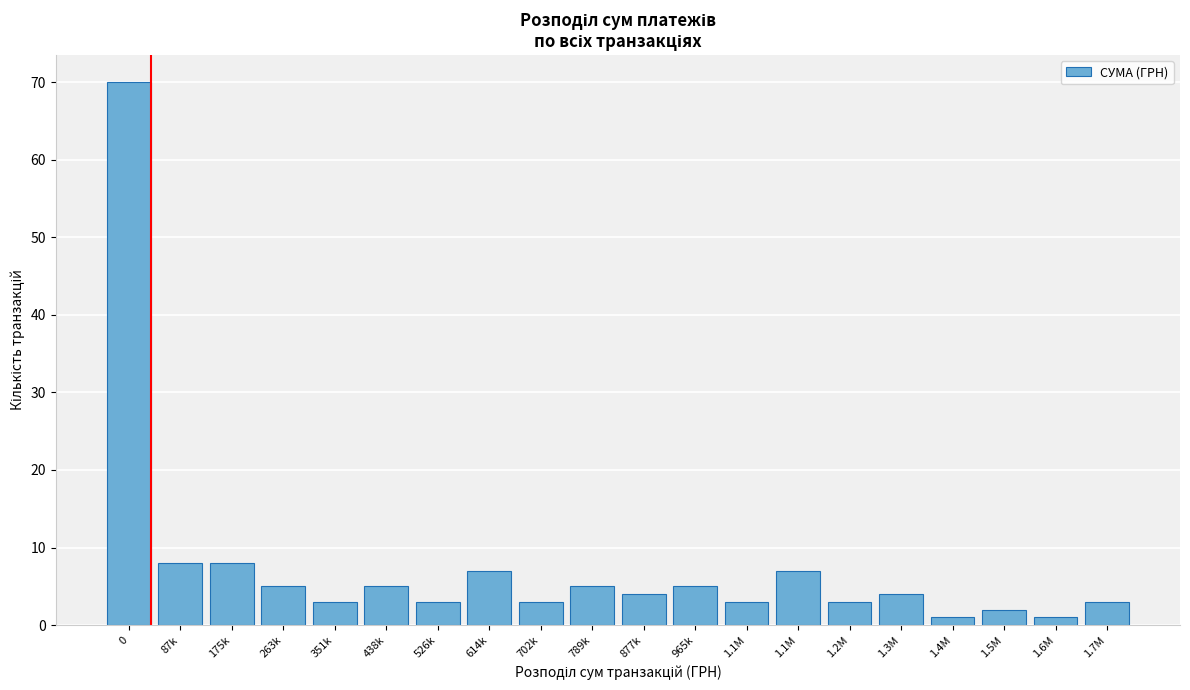

How many bars are there in total?

20